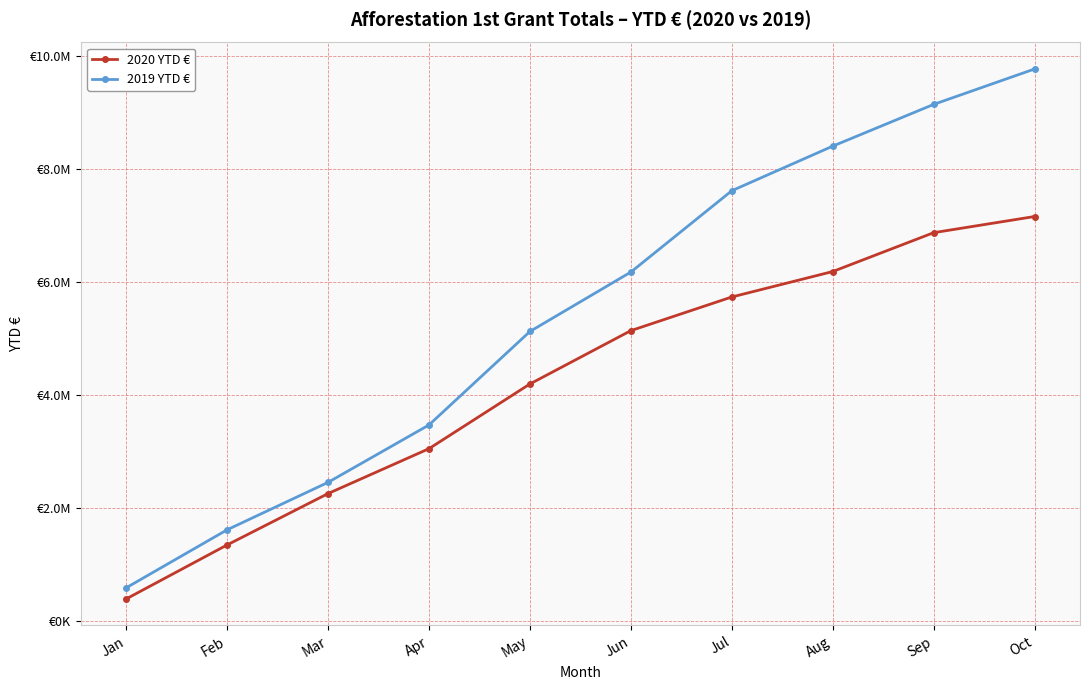

Which series has the widest spread of values?

2019 YTD €